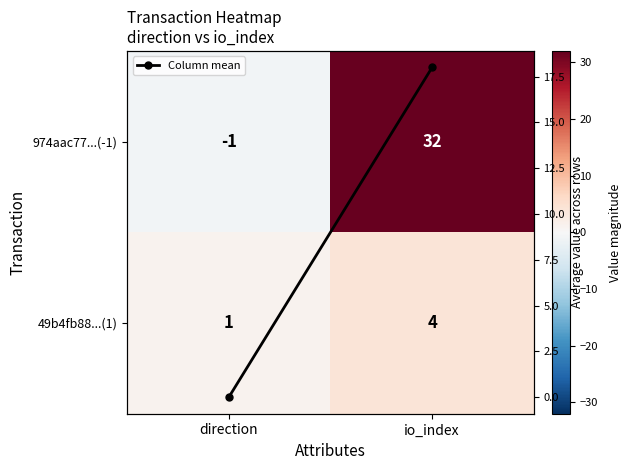

True or false: 974aac77...(-1) has a value of 0 at direction.

False